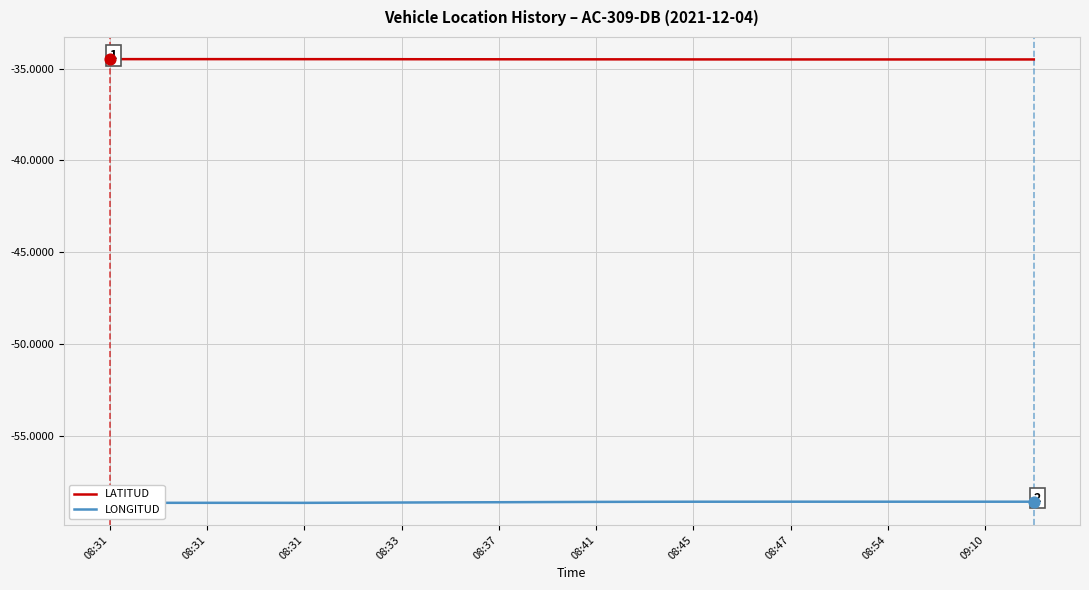

Which series has the largest total across all categories?

LATITUD